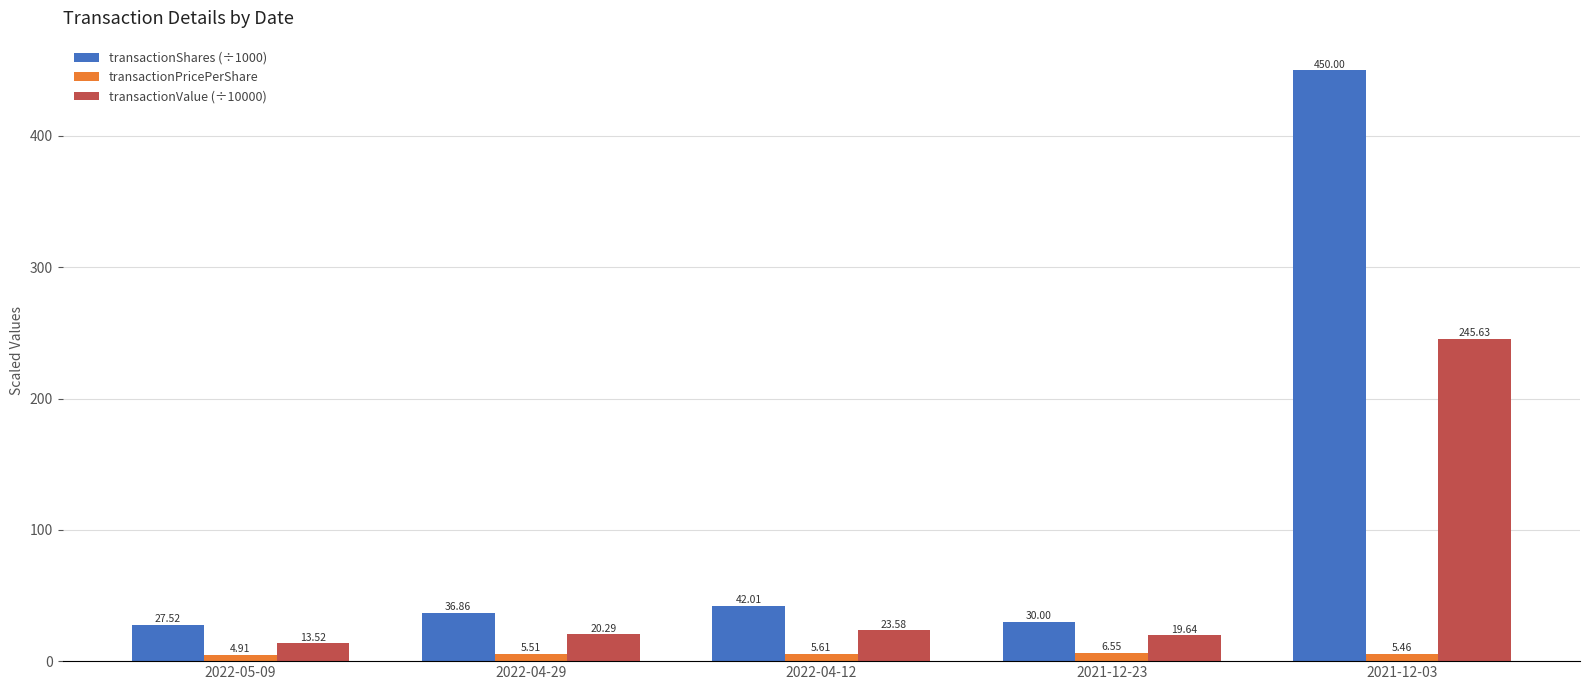

At 2021-12-03, list the series in order from smallest to largest.

transactionPricePerShare, transactionValue (÷10000), transactionShares (÷1000)